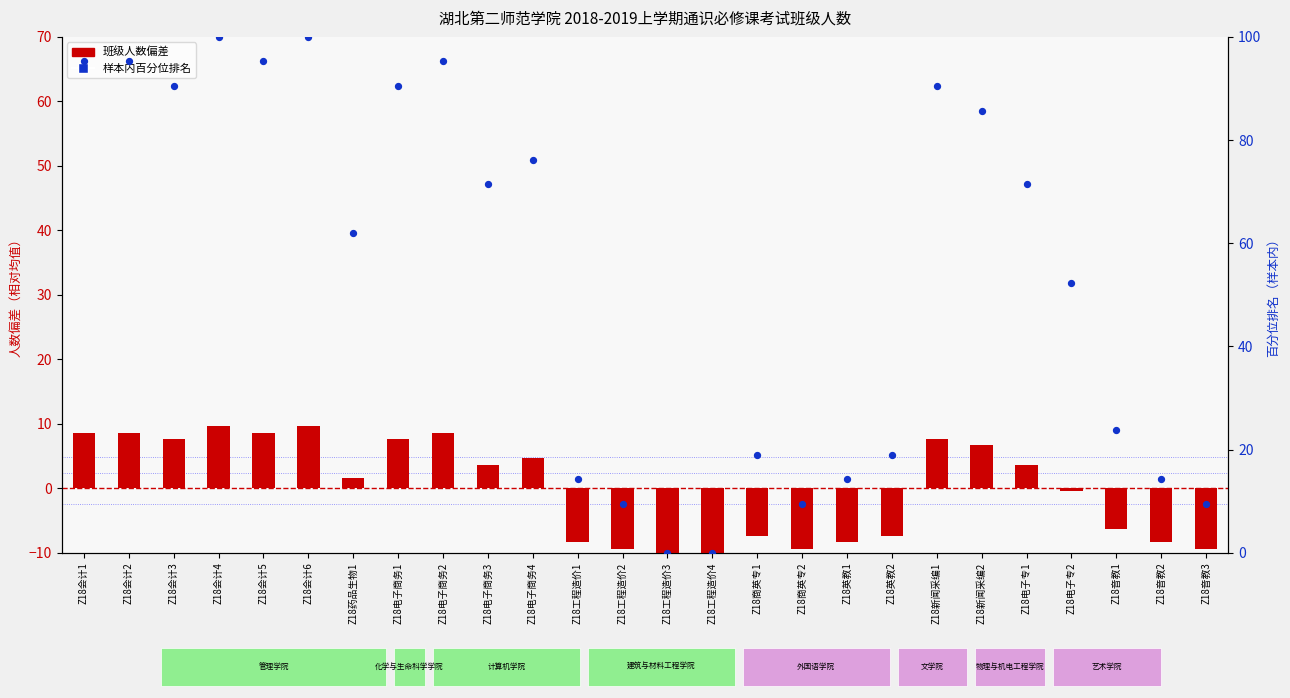

At how many categories does at least one series exceed 20?

16